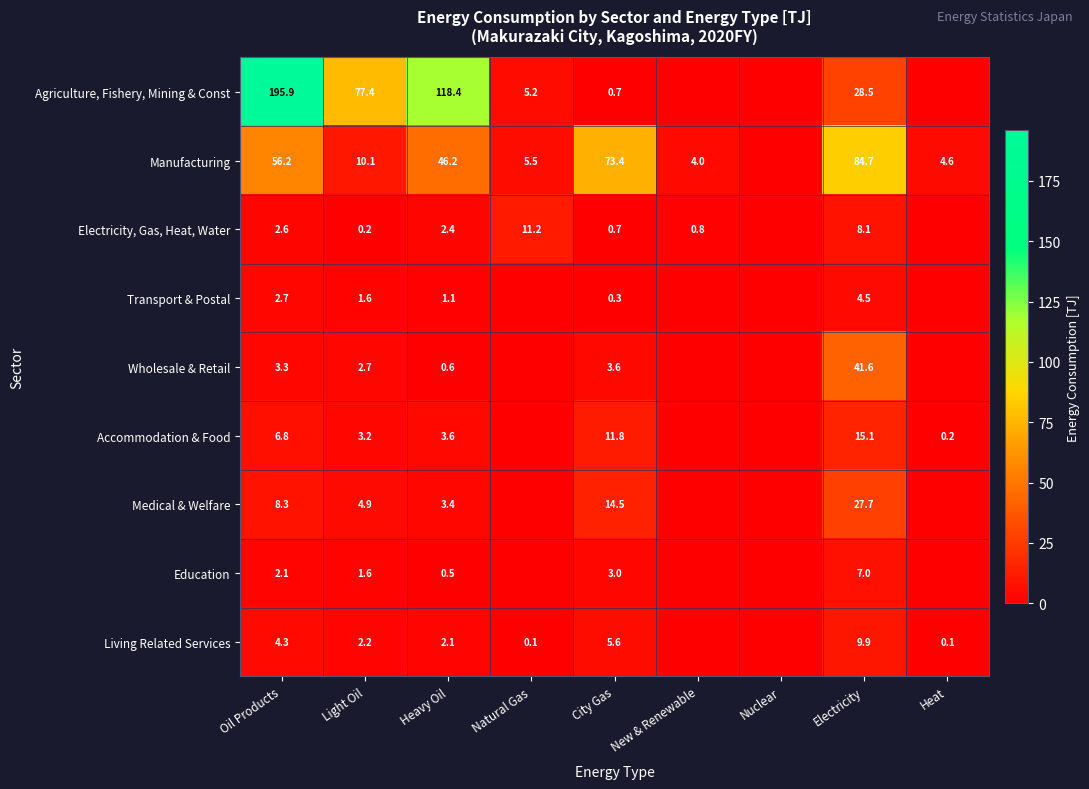

How many series are shown in this chart?

9